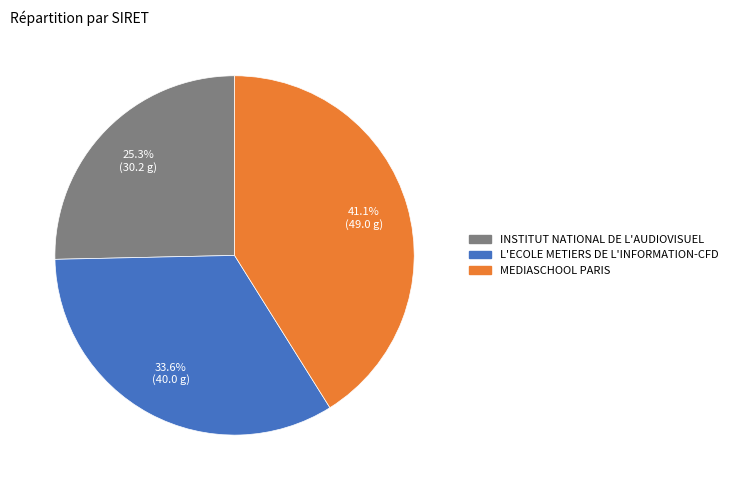

To the nearest percent, what is the difference between the INSTITUT NATIONAL DE L'AUDIOVISUEL and MEDIASCHOOL PARIS slice percentages?

16%